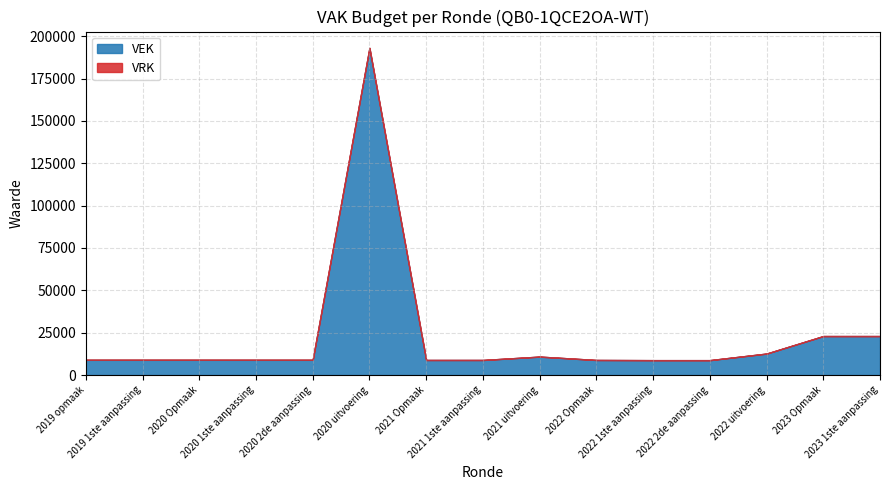

Rank the series by their average value, from lowest to highest.

VRK, VEK